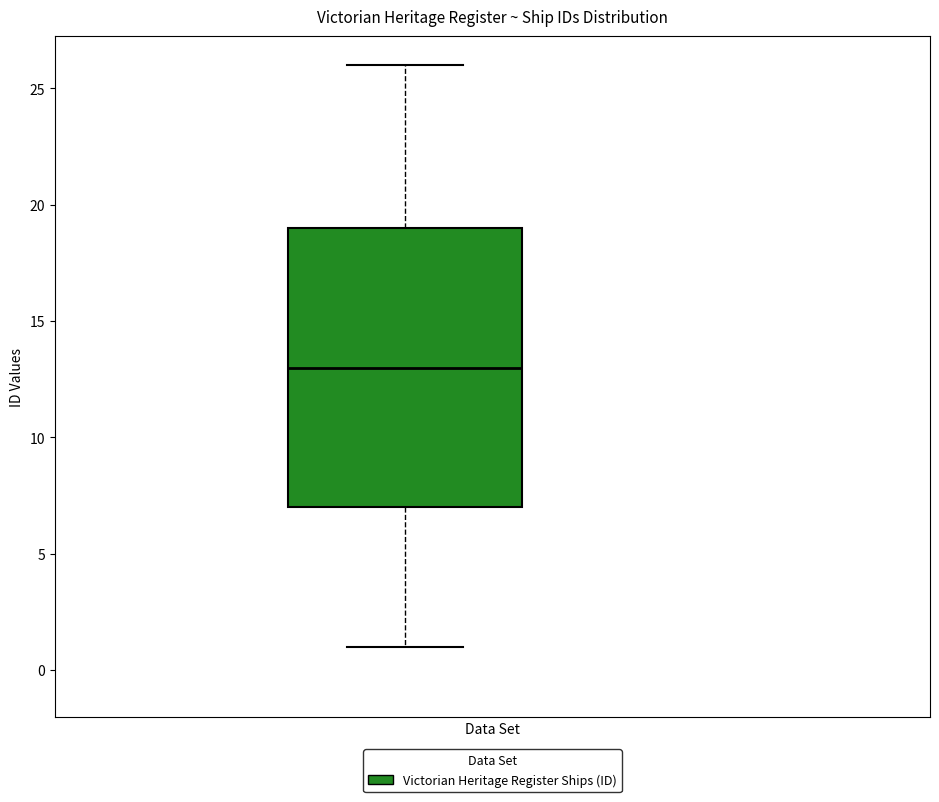

Where is the lower edge of the box on the y-axis? The values are not printed on the chart, so give them approximately, as read against the axis.

7